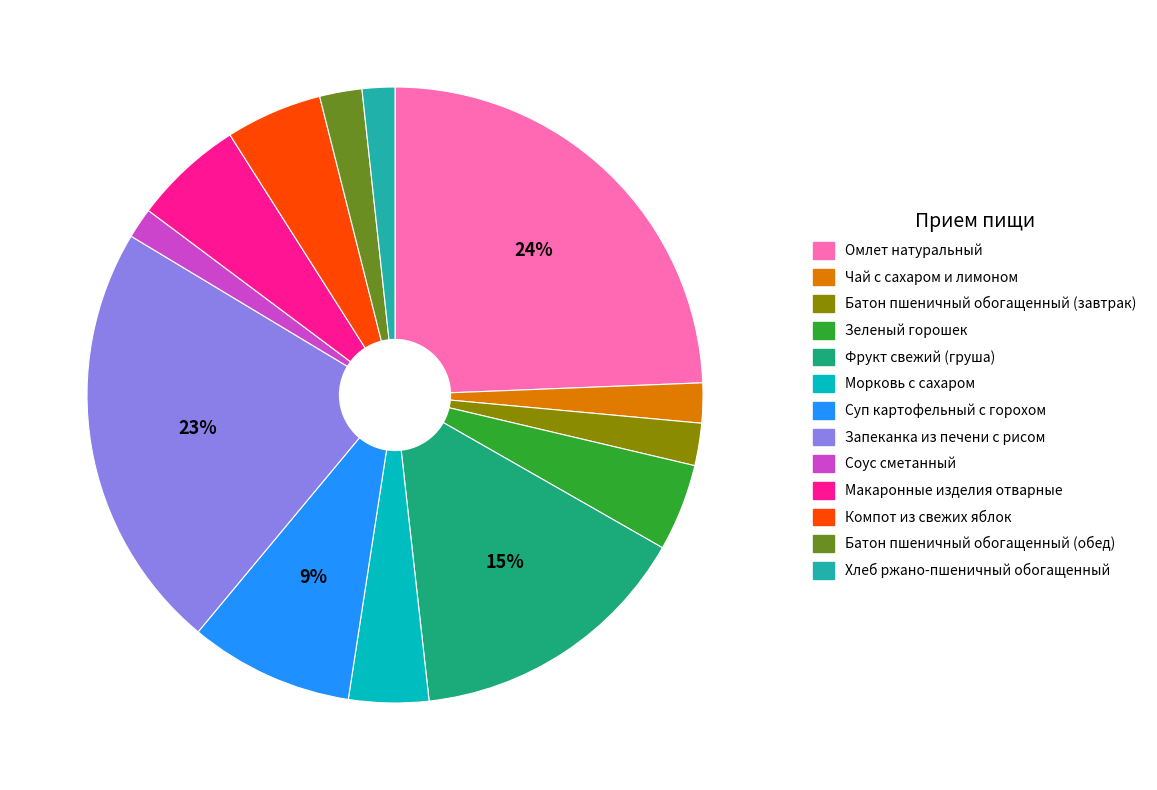

How many slices are in this pie chart?

13